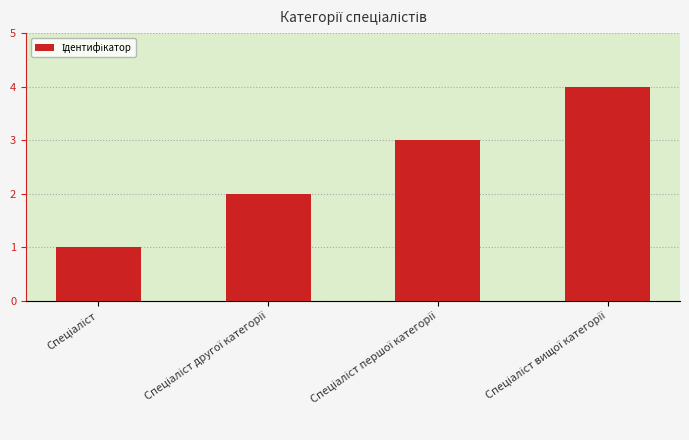

What is the greatest value displayed?

4